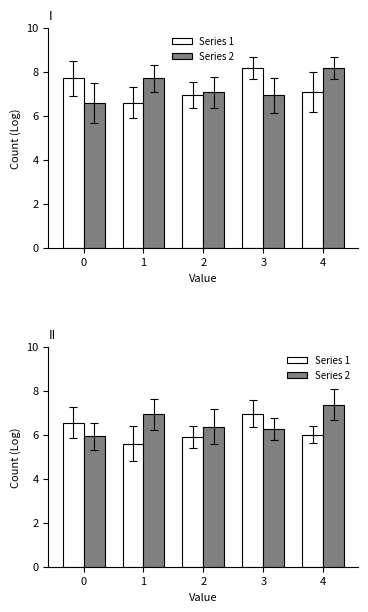

What is the difference between the second highest and minimum values in the Series 2 series?

1.0